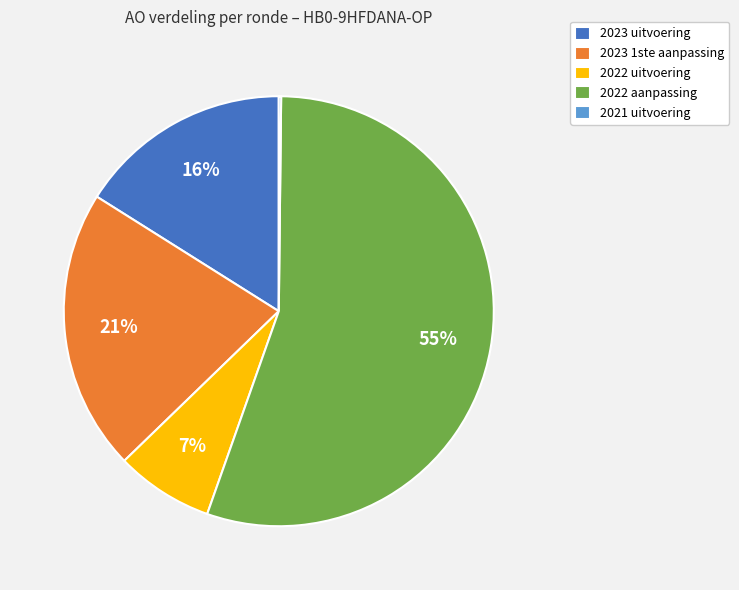

Do 2022 uitvoering and 2023 1ste aanpassing together represent more than half of the pie?

No